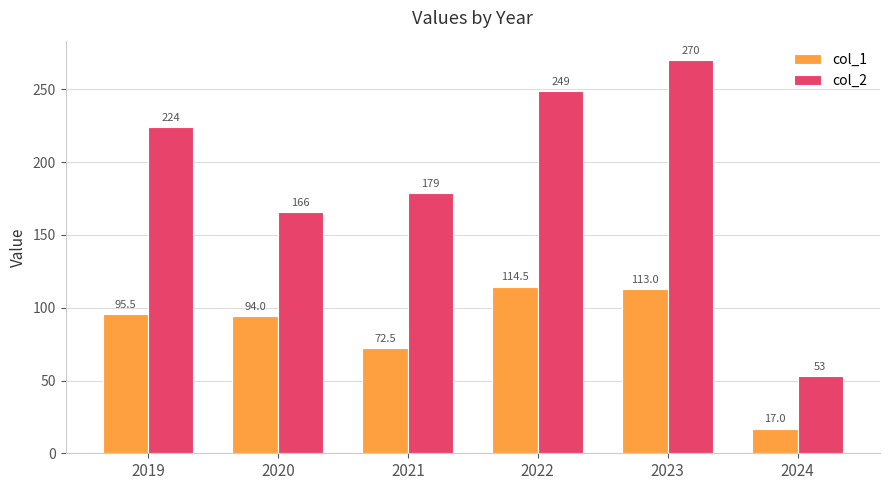

The value of col_1 at 2021 is 114.2. True or false?

False